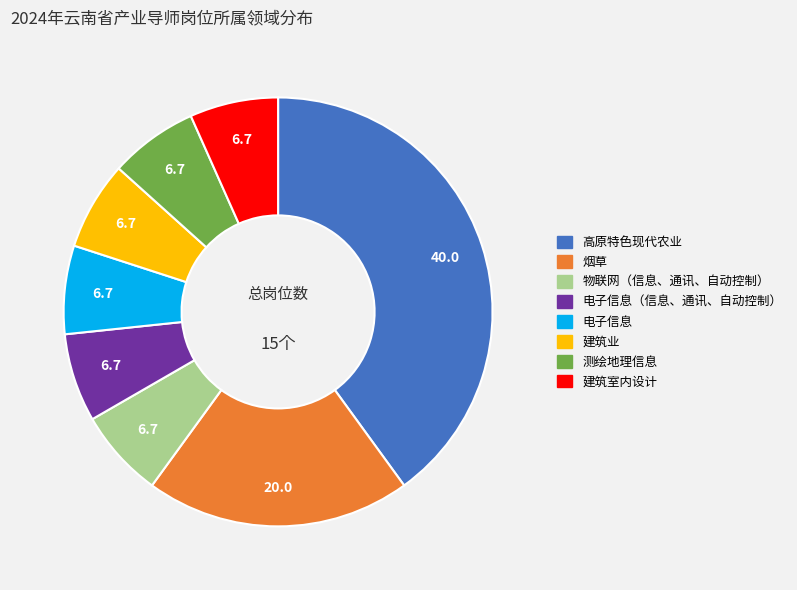

Is there a majority slice in this chart?

No